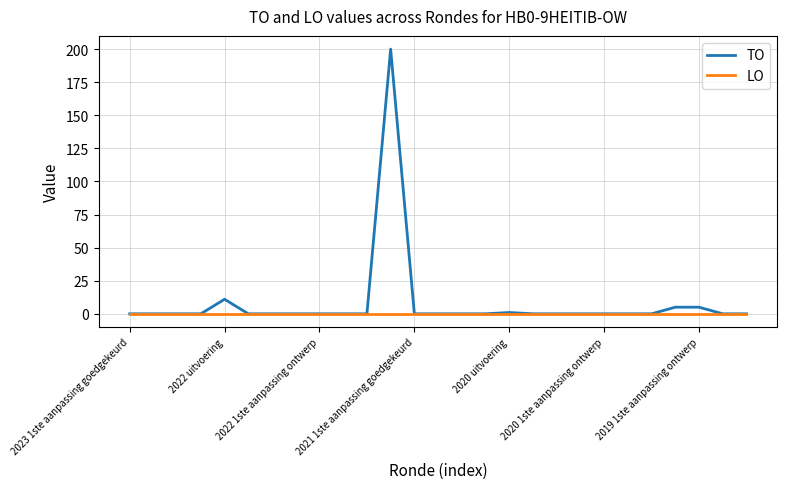

Which series has the largest range (max minus min)?

TO